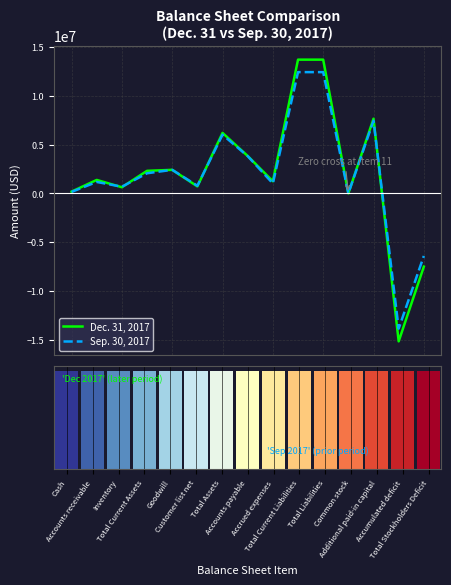

Reading right to left, what are all the values shown in this chart?

Dec. 31, 2017: -7504934	-15156998	7647751	4313	13698576	13698576	1237902	3828784	6193642	714032	2410335	2309275	628544	1376481	181381
Sep. 30, 2017: -6410086	-13856425	7442028	4311	12419948	12419948	1015880	3815546	6009862	780281	2410335	2059246	681057	1169091	152492
Balance items (gradient): 1	1	1	1	1	1	1	1	1	1	1	1	1	1	1